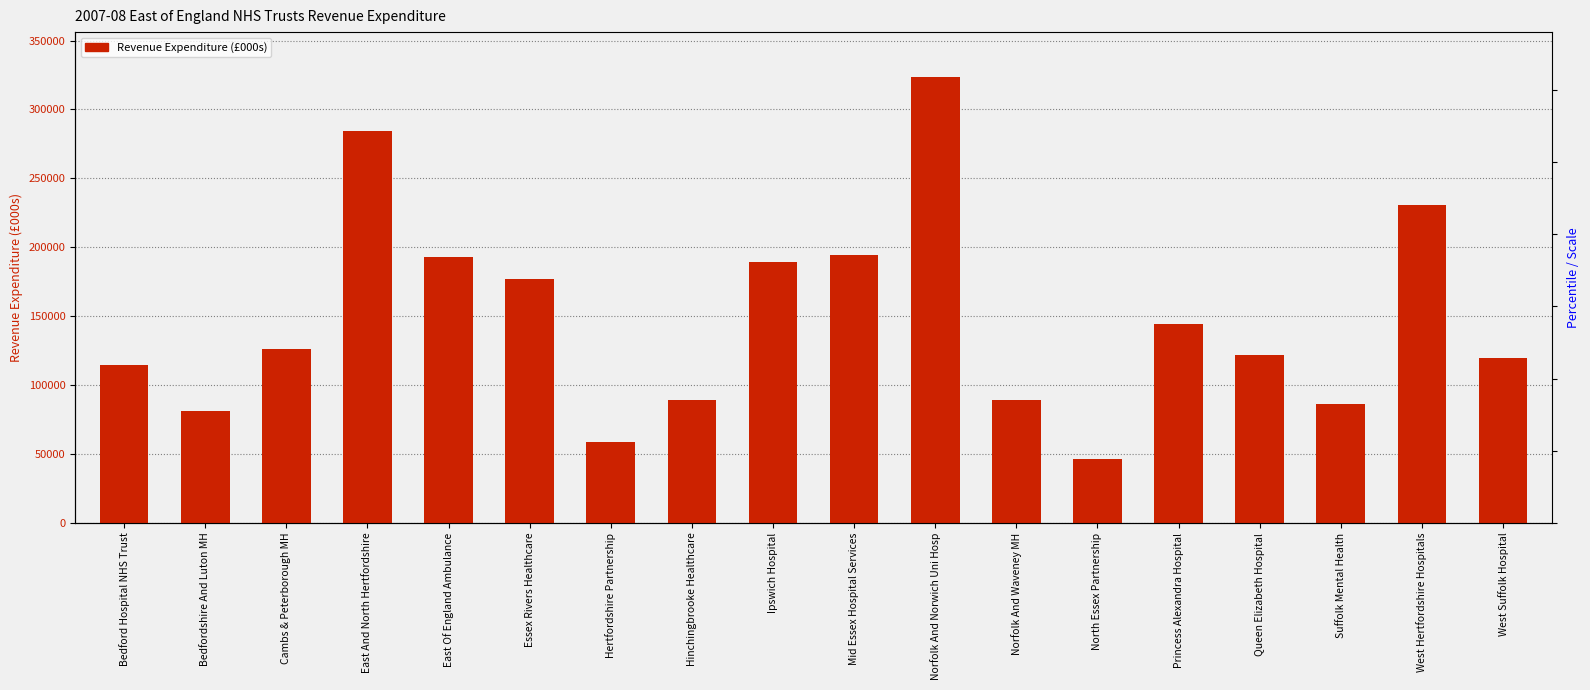

Which has a higher value, Bedfordshire And Luton MH or Queen Elizabeth Hospital?

Queen Elizabeth Hospital